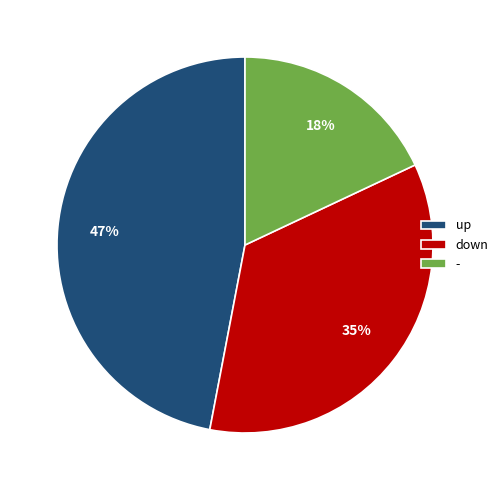

Which has a higher value, - or up?

up